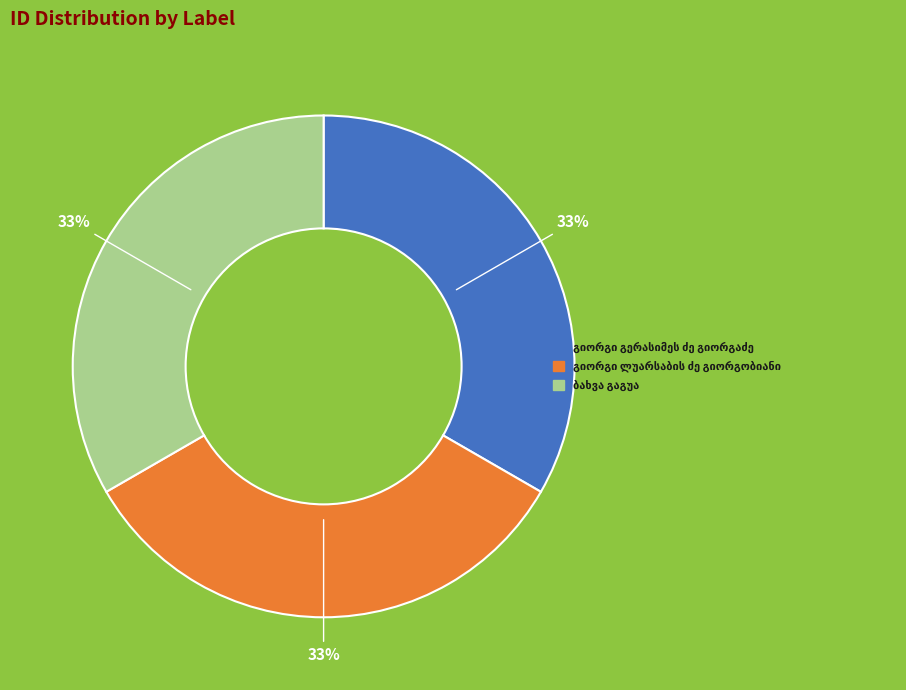

Is there any slice that represents more than half of the pie?

No